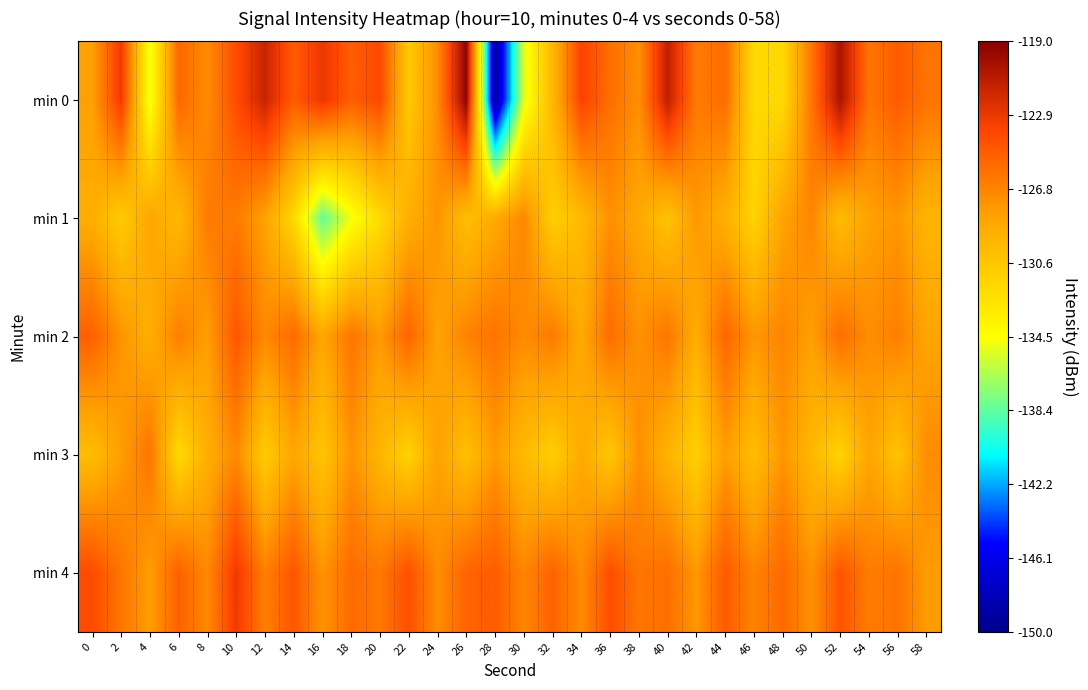

Reading left to right, transcribe all the data shown in this chart.

min 0: 0=-128.1	2=-123.0	4=-135.0	6=-125.3	8=-127.1	10=-124.0	12=-121.5	14=-124.8	16=-122.8	18=-124.9	20=-123.9	22=-130.9	24=-127.1	26=-119.3	28=-149.1	30=-135.3	32=-129.5	34=-123.5	36=-125.7	38=-127.3	40=-121.1	42=-126.3	44=-125.6	46=-131.9	48=-132.0	50=-126.0	52=-120.3	54=-126.0	56=-124.7	58=-125.9
min 1: 0=-129.0	2=-131.0	4=-128.5	6=-129.7	8=-126.3	10=-126.3	12=-128.2	14=-131.9	16=-138.3	18=-134.8	20=-132.0	22=-129.0	24=-127.5	26=-130.1	28=-128.7	30=-126.9	32=-131.2	34=-129.8	36=-127.3	38=-128.6	40=-130.4	42=-127.7	44=-129.1	46=-131.5	48=-128.3	50=-126.8	52=-130.0	54=-128.2	56=-127.6	58=-129.4
min 2: 0=-125.0	2=-127.5	4=-129.0	6=-126.5	8=-128.0	10=-124.5	12=-127.0	14=-125.5	16=-128.5	18=-126.0	20=-127.8	22=-125.2	24=-128.3	26=-126.7	28=-125.9	30=-127.1	32=-126.3	34=-128.7	36=-125.6	38=-127.4	40=-126.1	42=-128.9	44=-125.3	46=-127.6	48=-126.8	50=-128.1	52=-125.7	54=-127.2	56=-126.5	58=-128.4
min 3: 0=-130.0	2=-128.0	4=-126.0	6=-132.0	8=-129.0	10=-127.0	12=-131.0	14=-128.5	16=-130.5	18=-127.5	20=-129.5	22=-131.5	24=-128.2	26=-130.2	28=-127.8	30=-129.8	32=-131.2	34=-128.7	36=-130.7	38=-127.3	40=-129.3	42=-131.3	44=-128.0	46=-130.0	48=-127.6	50=-129.6	52=-131.6	54=-128.4	56=-130.4	58=-127.1
min 4: 0=-124.0	2=-126.0	4=-128.0	6=-125.0	8=-127.0	10=-123.0	12=-126.5	14=-124.5	16=-127.5	18=-125.5	20=-126.2	22=-124.2	24=-127.2	26=-125.2	28=-124.8	30=-126.8	32=-125.1	34=-127.1	36=-124.1	38=-126.1	40=-125.7	42=-127.7	44=-124.7	46=-126.7	48=-125.4	50=-127.4	52=-124.4	54=-126.4	56=-125.9	58=-127.9